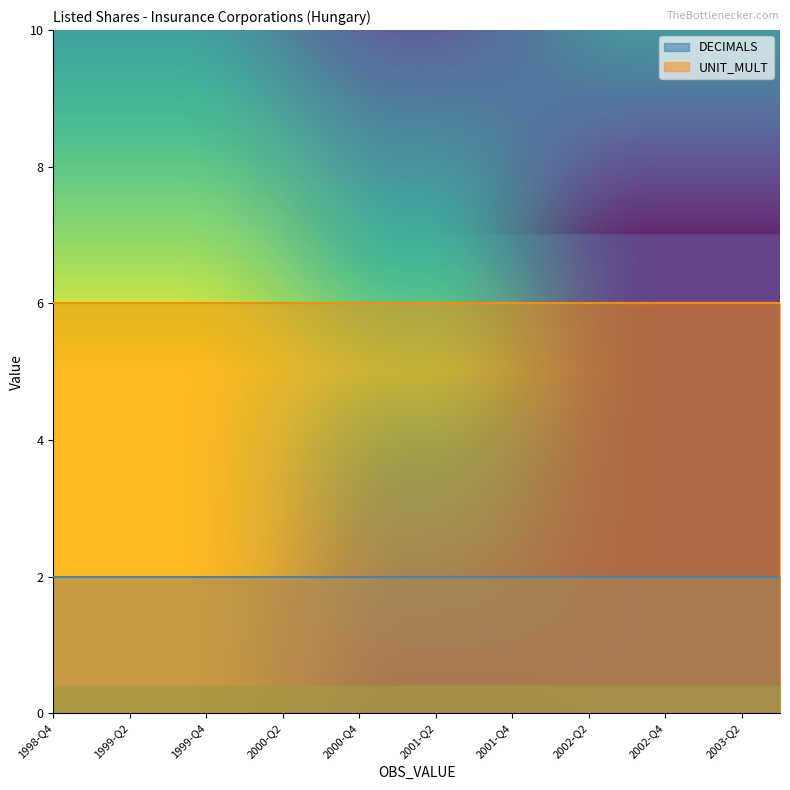

At how many categories does at least one series exceed 2?

20